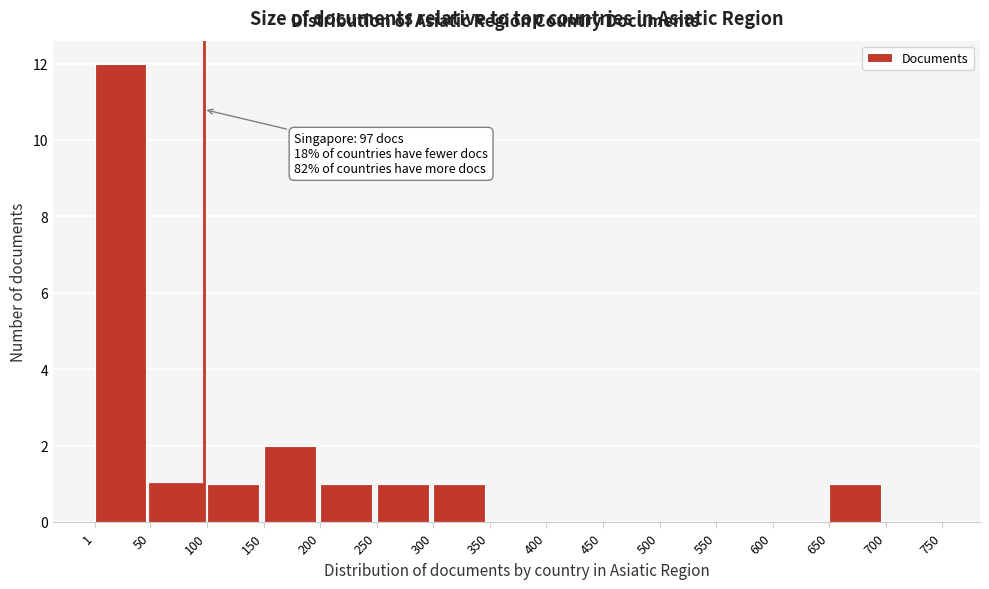

Which range on the x-axis has the tallest bar?

1 to 50